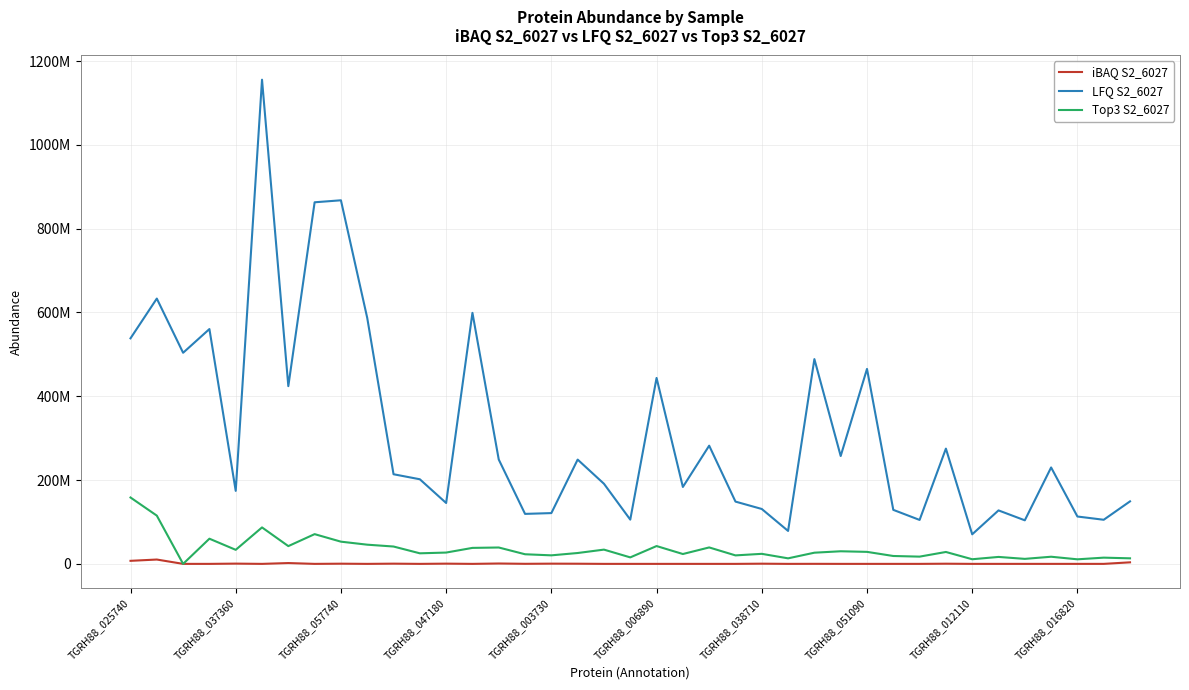

Where is iBAQ S2_6027 nearest to the value 5176500?

38